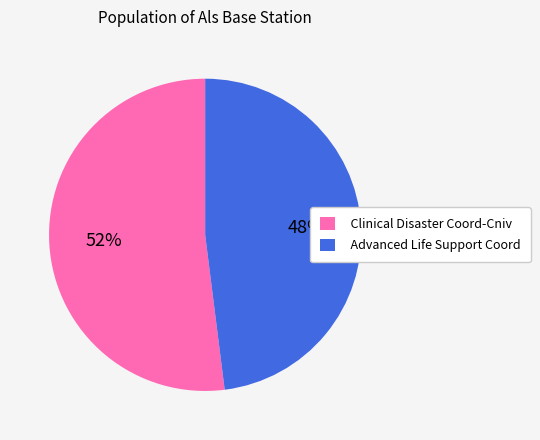

What is the smallest slice in the pie chart?

Advanced Life Support Coord